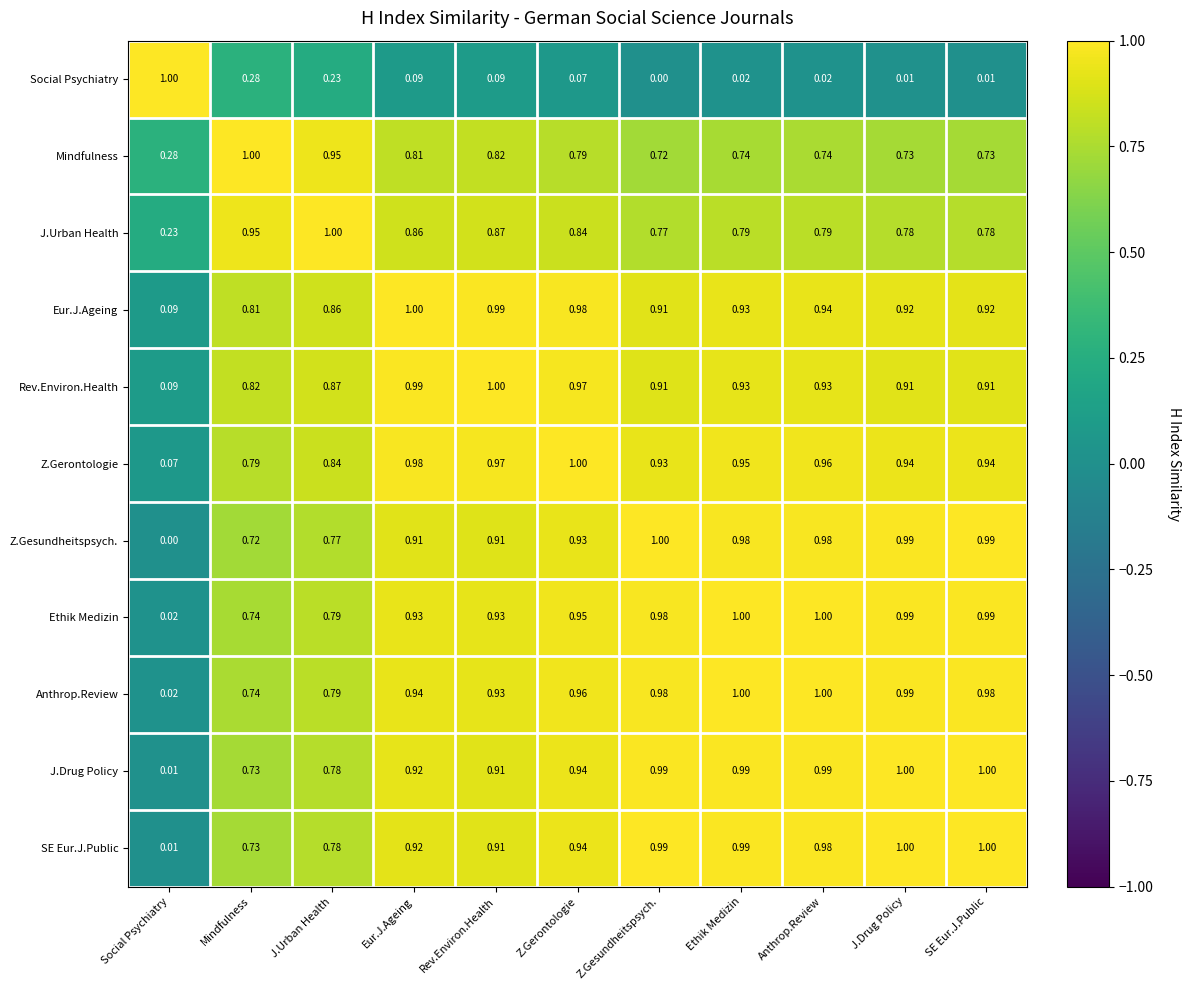

At which label does SE Eur.J.Public reach its minimum?

Social Psychiatry